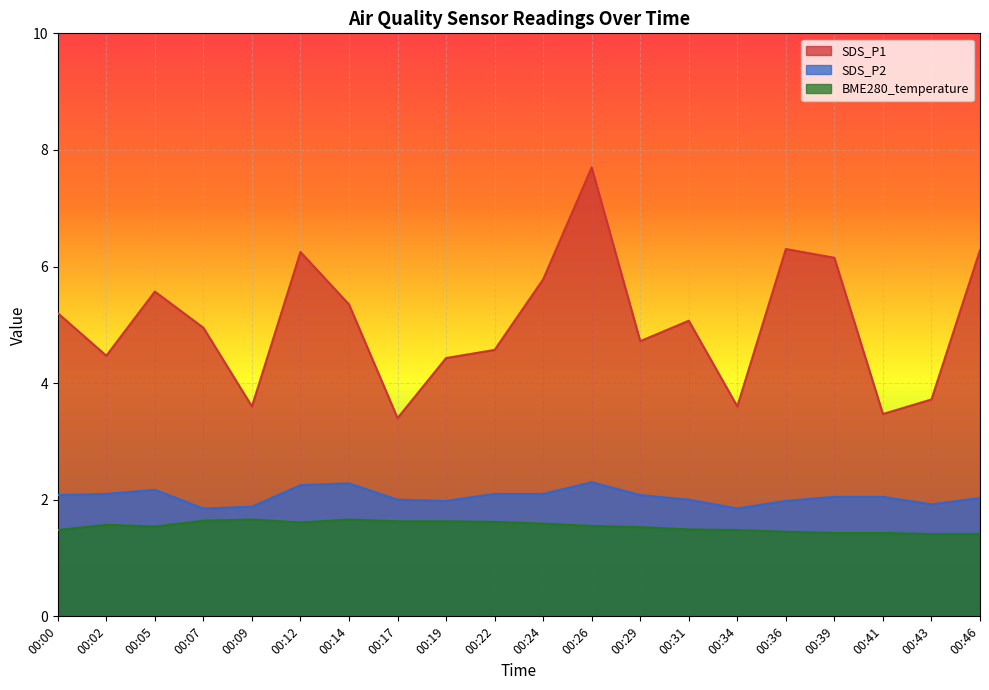

Reading left to right, what are all the values shown in this chart?

SDS_P1: 5.2	4.5	5.6	5.0	3.6	6.2	5.3	3.4	4.4	4.6	5.8	7.7	4.7	5.1	3.6	6.3	6.2	3.5	3.7	6.3
SDS_P2: 2.1	2.1	2.2	1.9	1.9	2.2	2.3	2.0	2.0	2.1	2.1	2.3	2.1	2.0	1.9	2.0	2.0	2.0	1.9	2.0
BME280_temperature: 1.5	1.6	1.5	1.6	1.7	1.6	1.7	1.6	1.6	1.6	1.6	1.6	1.5	1.5	1.5	1.4	1.4	1.4	1.4	1.4